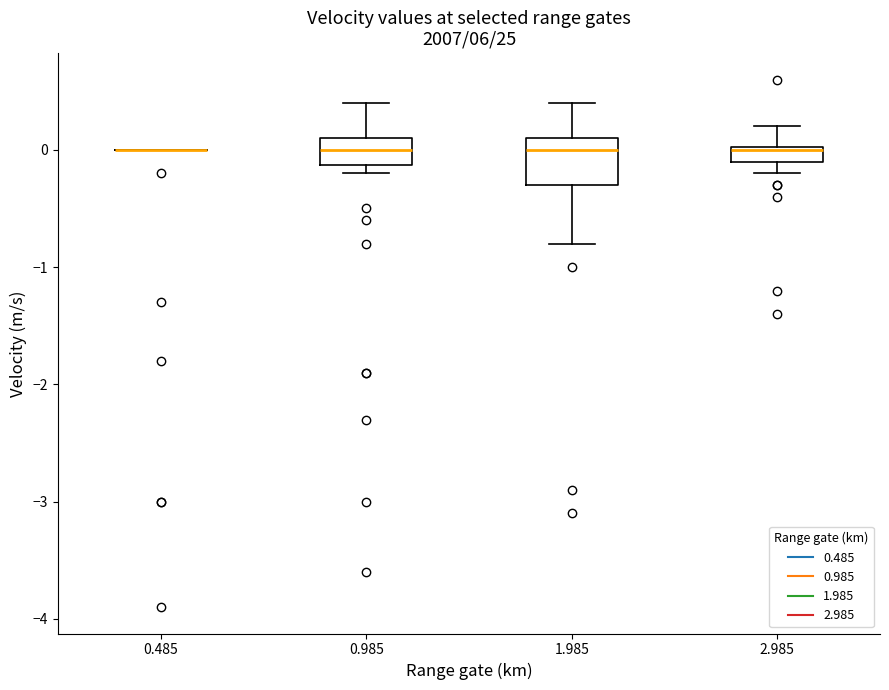

Comparing the boxes themselves (not the whiskers), which one is the tallest?

1.985